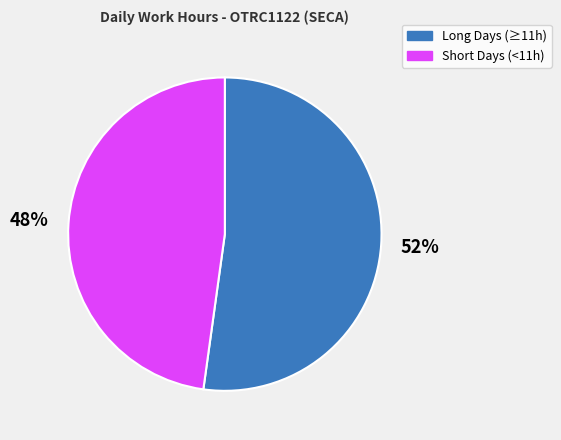

To the nearest percent, what is the average slice percentage?

50%